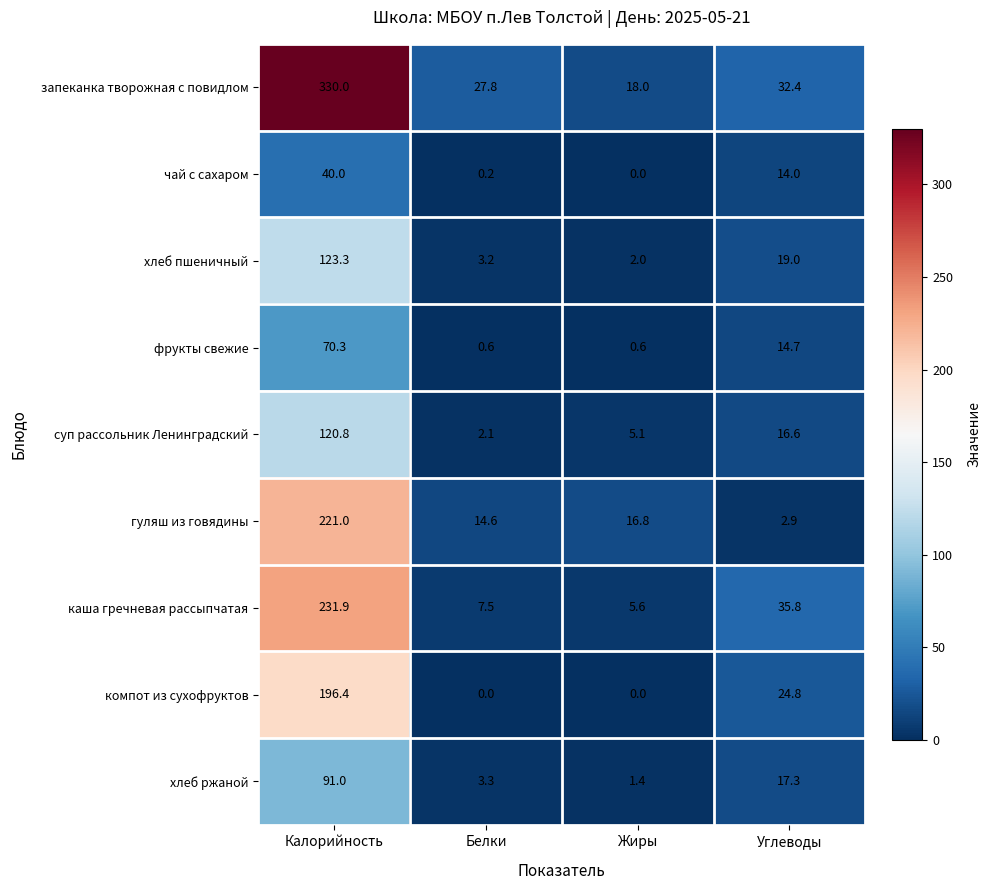

At which label is гуляш из говядины closest to 111?

Жиры